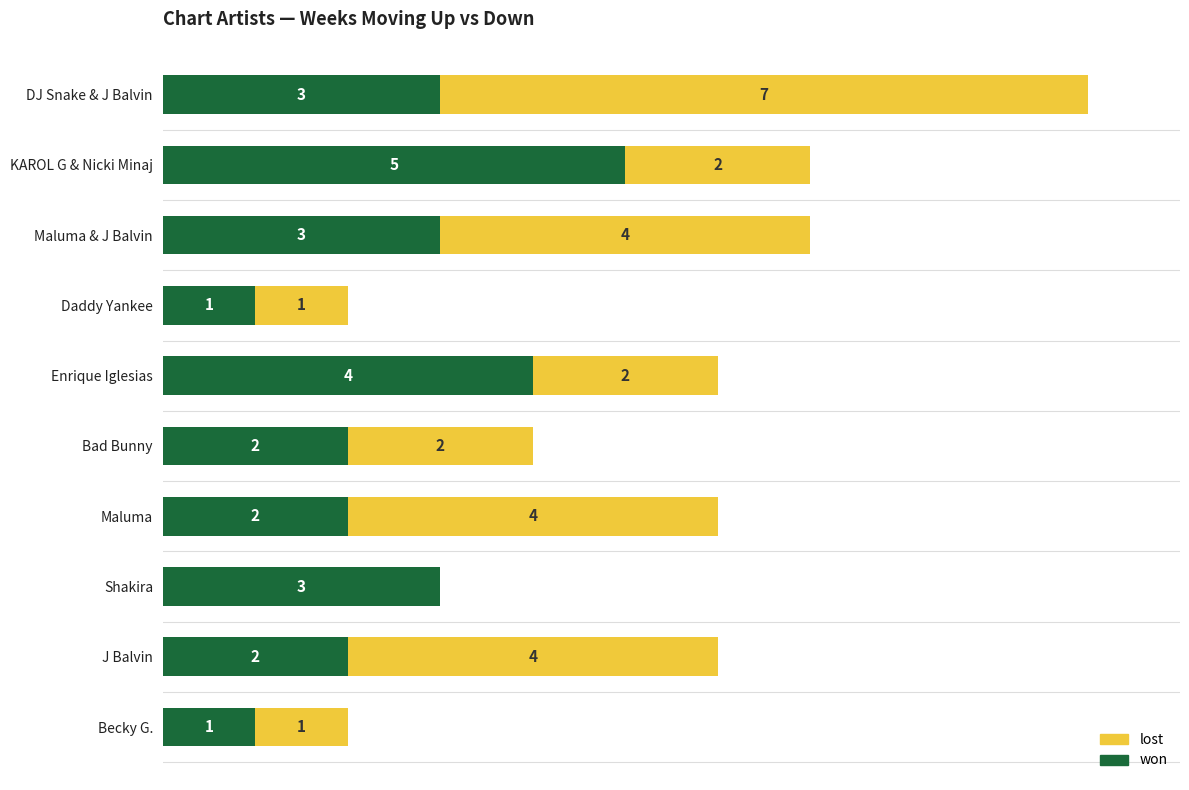

At which category is the sum across all series the highest?

DJ Snake & J Balvin